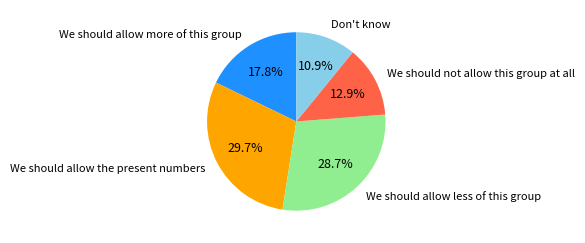

To the nearest percent, what percentage of the pie is We should not allow this group at all?

13%